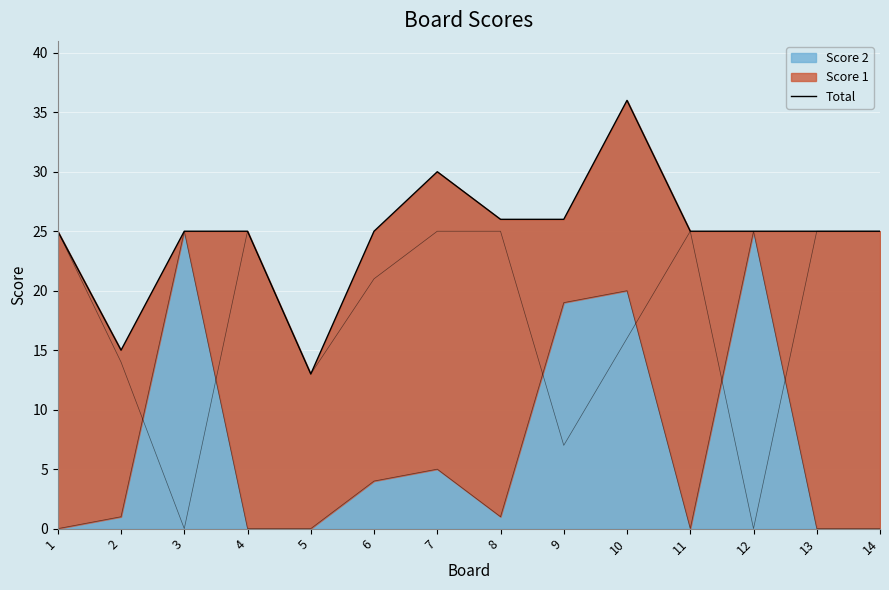

How many interior local valleys (lower than both neighbors) does the data have?

2